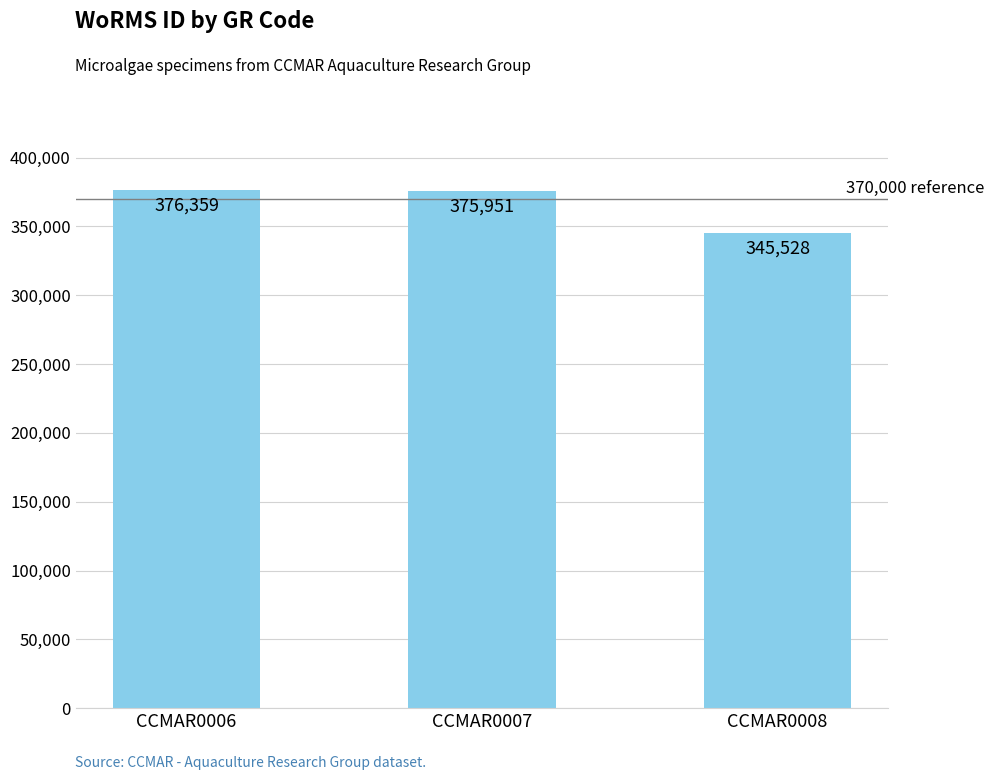

The value at CCMAR0007 is 375951. True or false?

True